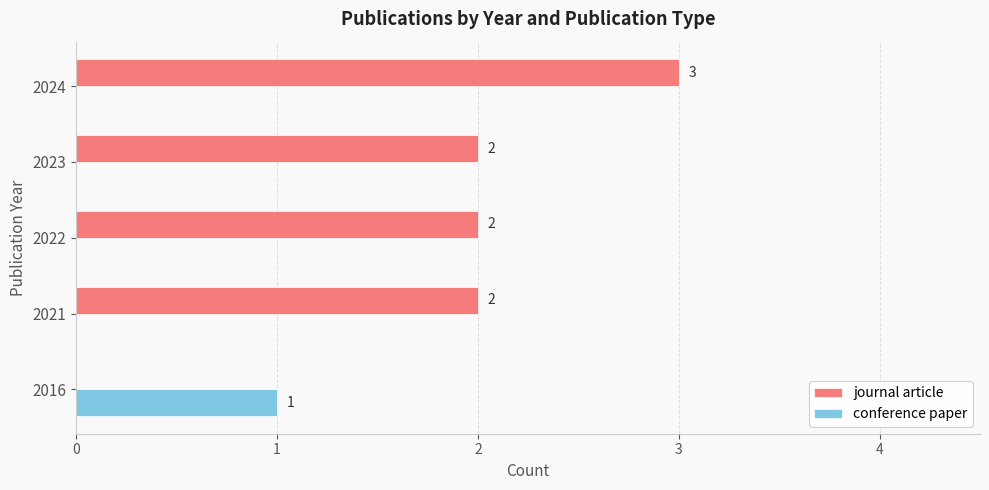

The value of conference paper at 2023 is 0. True or false?

True